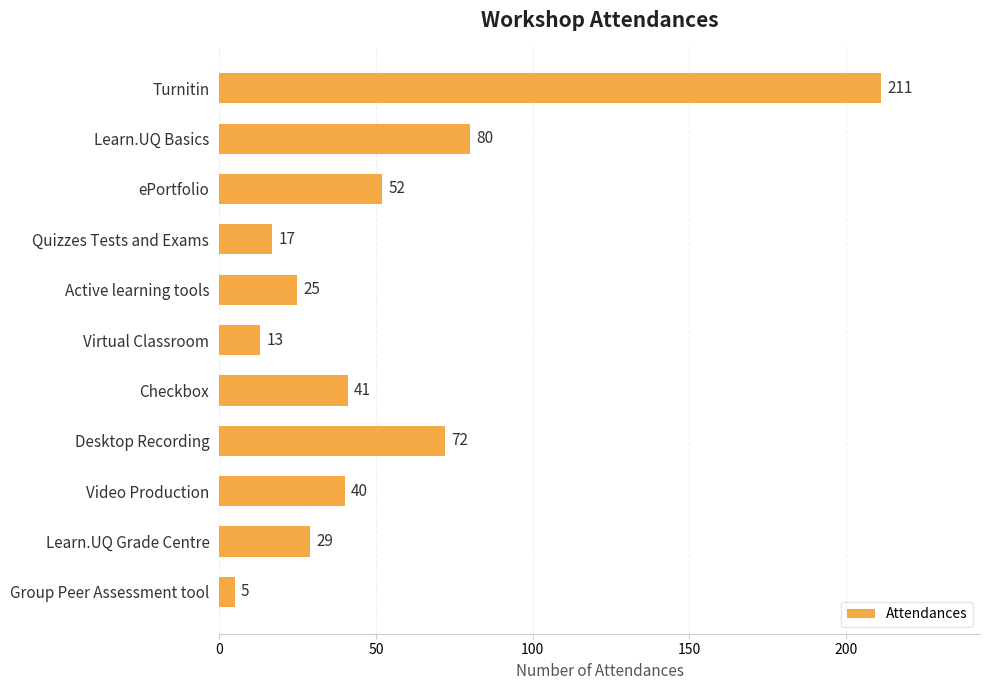

True or false: the data shows 80 at Learn.UQ Basics.

True